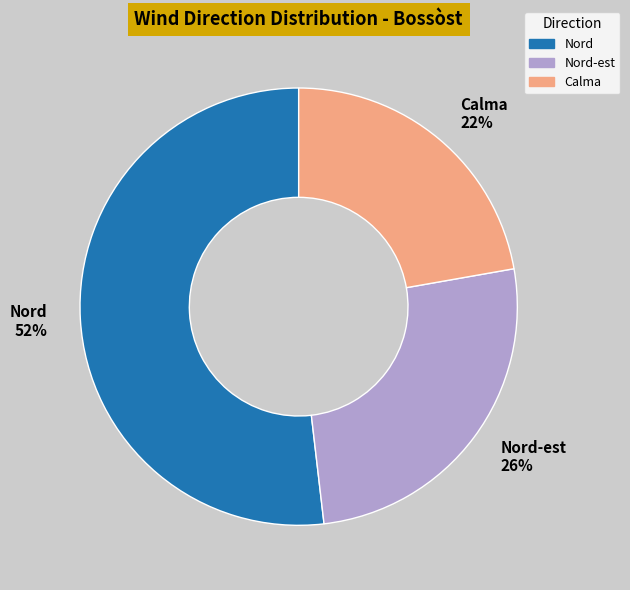

True or false: Nord accounts for 46% of the total.

False